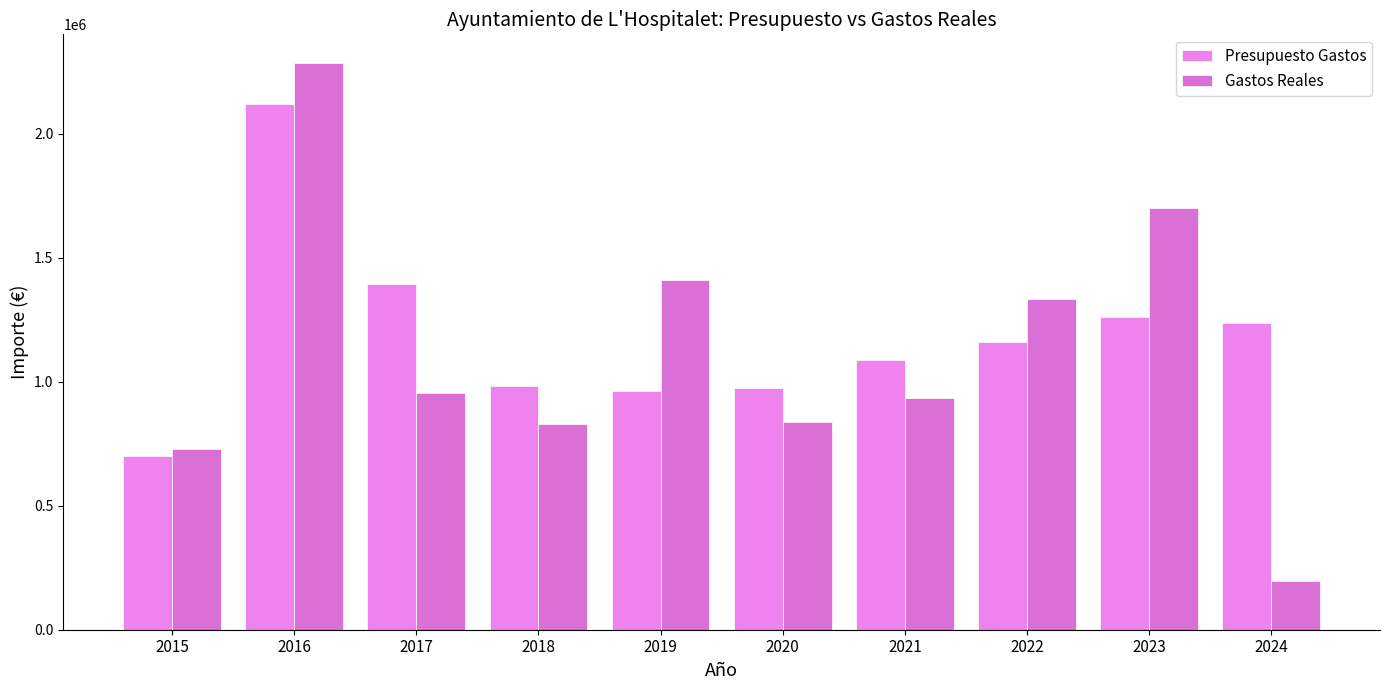

What is the difference between the second highest and minimum values in the Gastos Reales series?

1506089.0